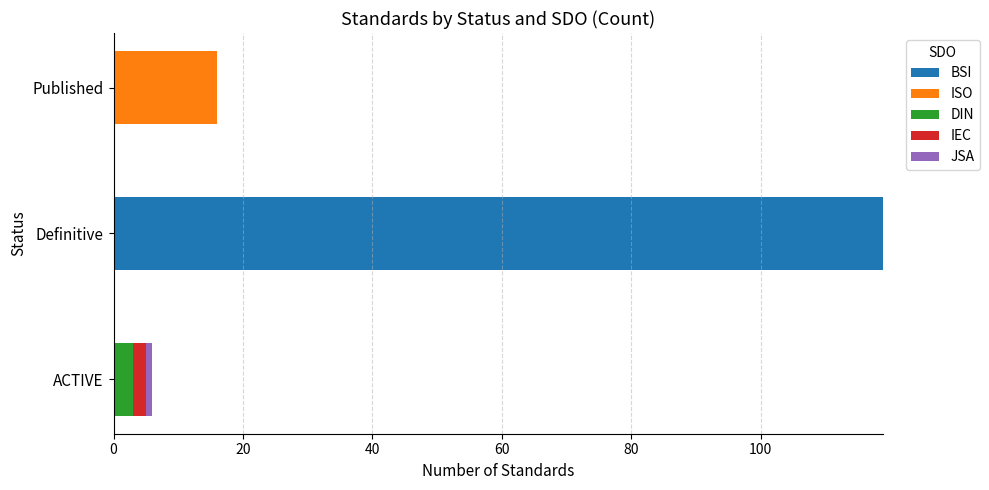

What is the total value across all series at Published?

16